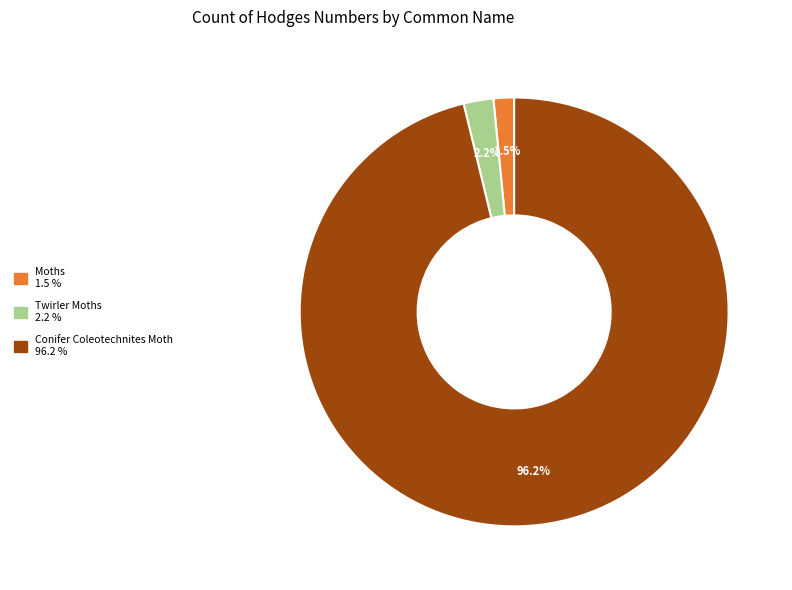

To the nearest percent, what is the difference between the largest and smallest slice percentages?

95%